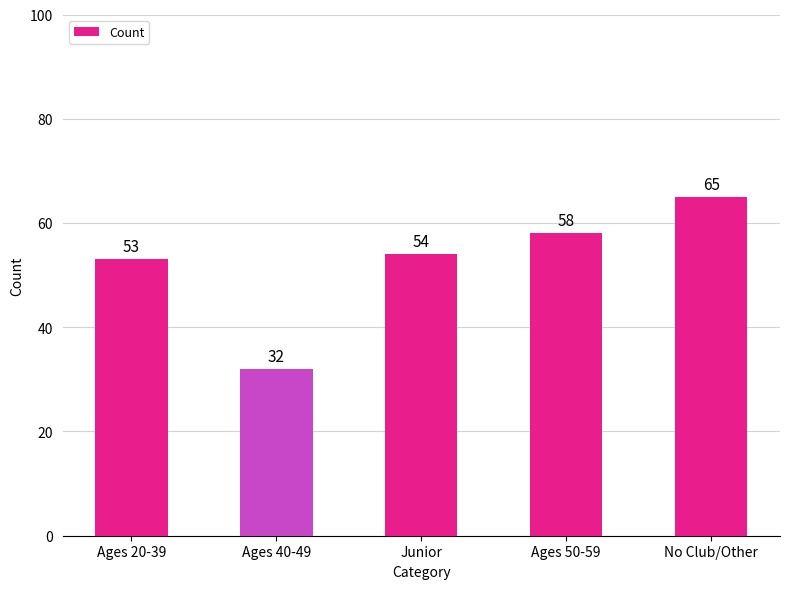

List the labels in order of value, smallest first.

Ages 40-49, Ages 20-39, Junior, Ages 50-59, No Club/Other